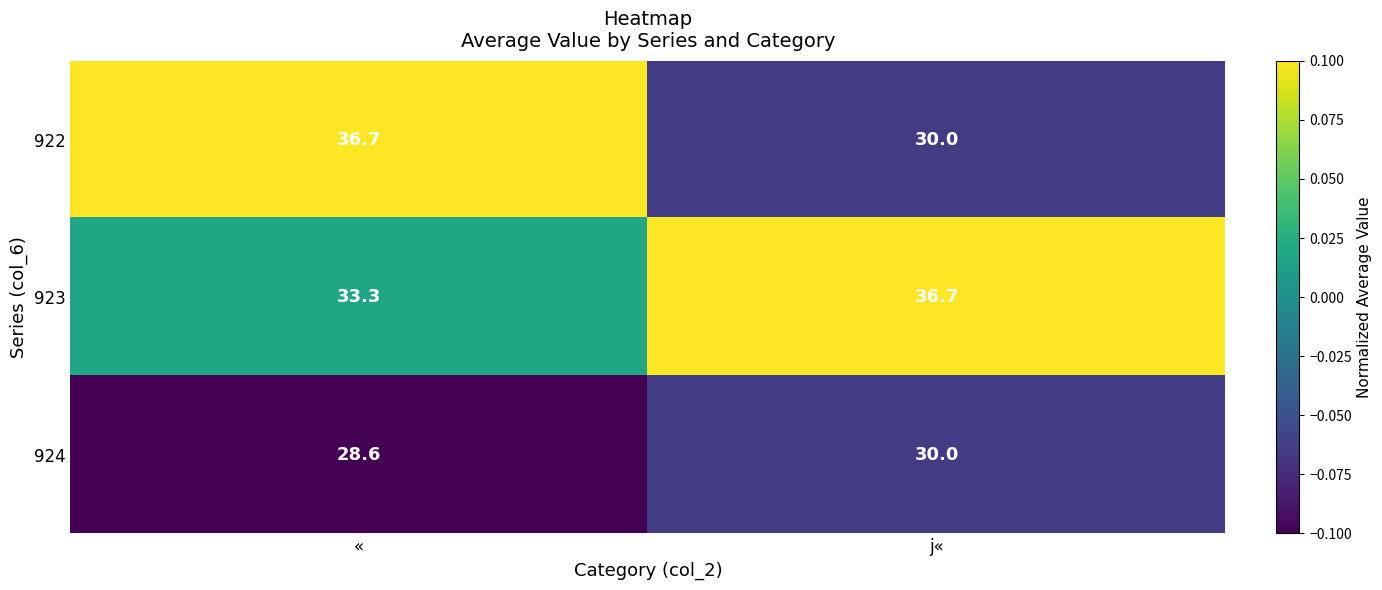

At «, list the series in order from largest to smallest.

922, 923, 924